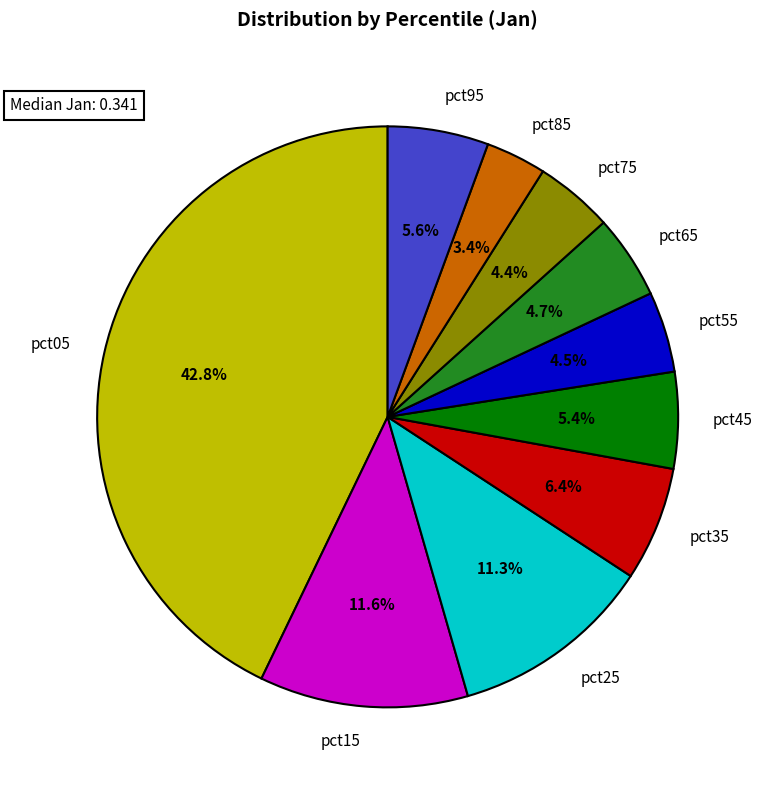

Which slice is the smallest?

pct85